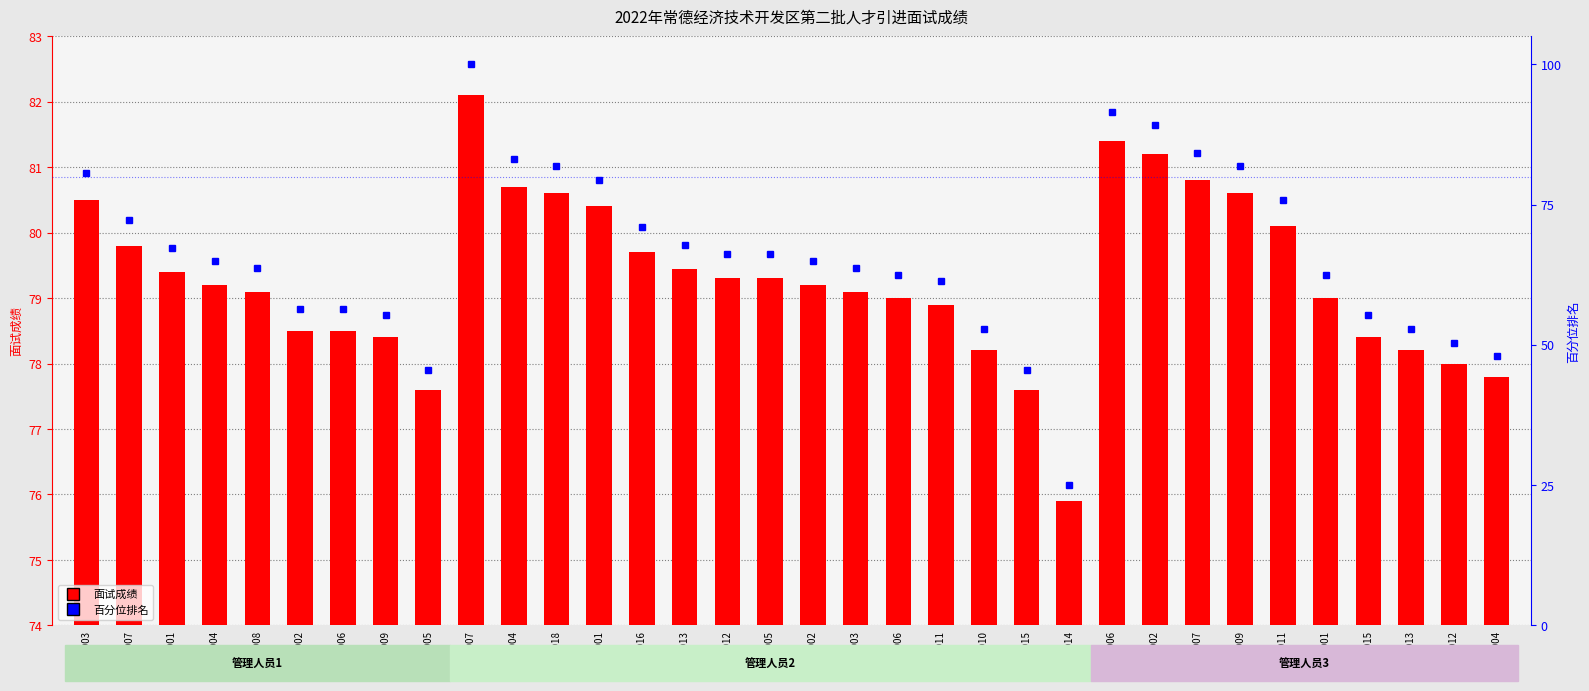

What is the change in value from 202202016 to 202203006?

+1.7